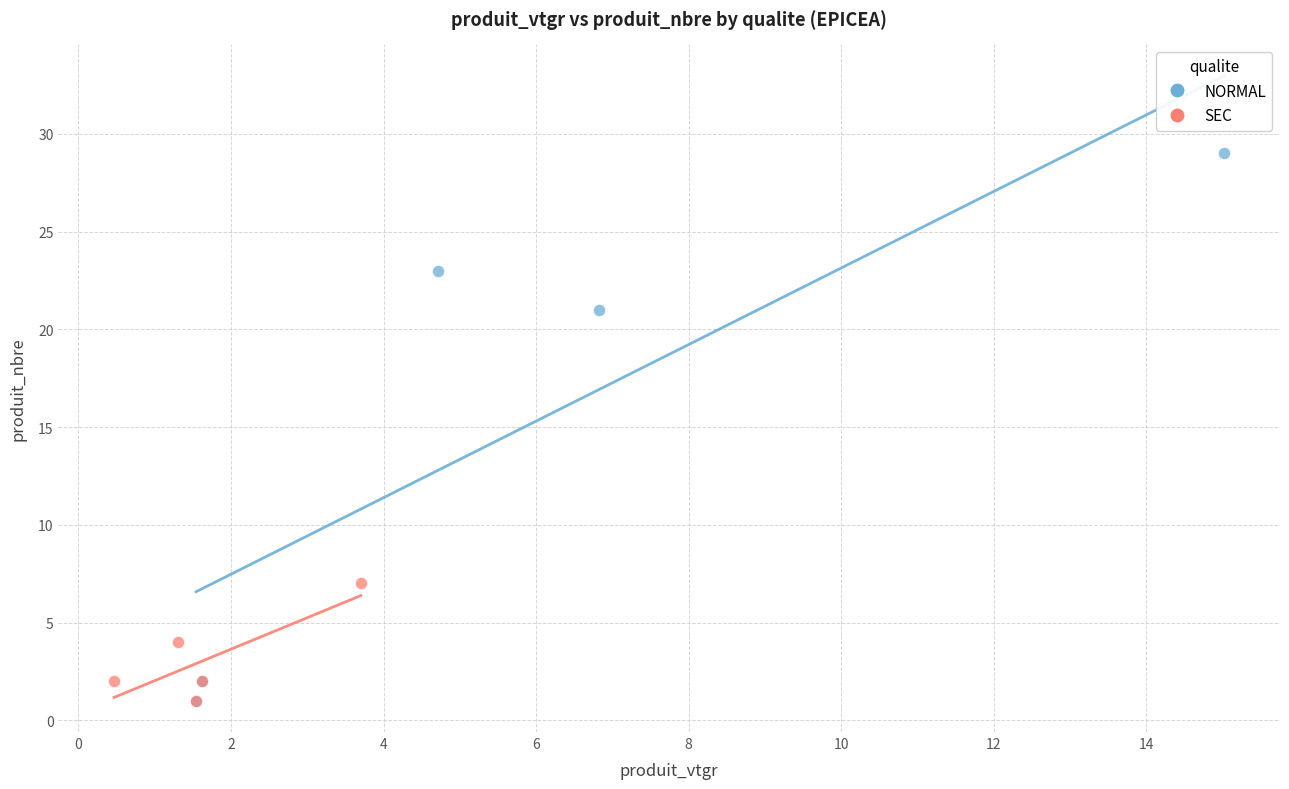

Which series contains the highest Y value?

NORMAL